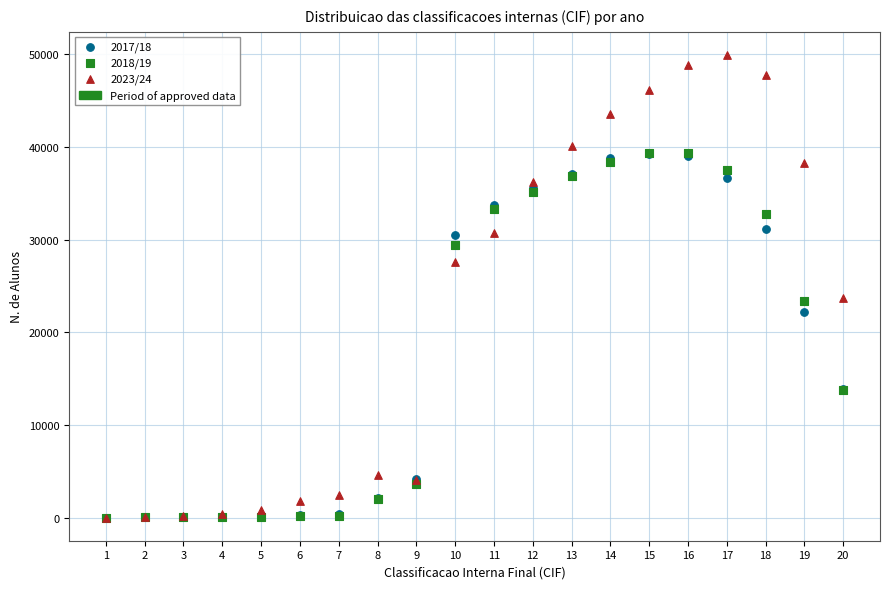

Which series has the largest Y range (max minus min)?

2023/24